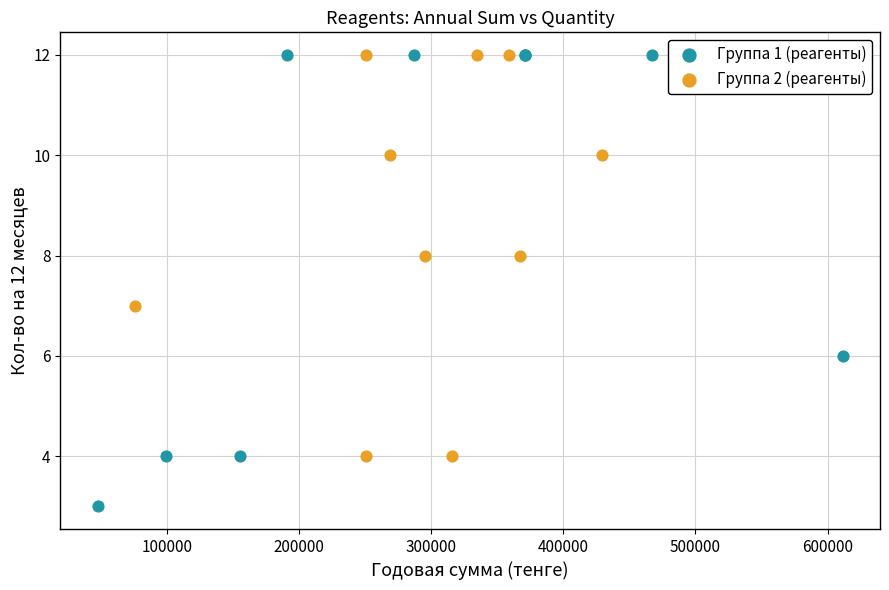

Which series reaches the minimum Y coordinate?

Группа 1 (реагенты)